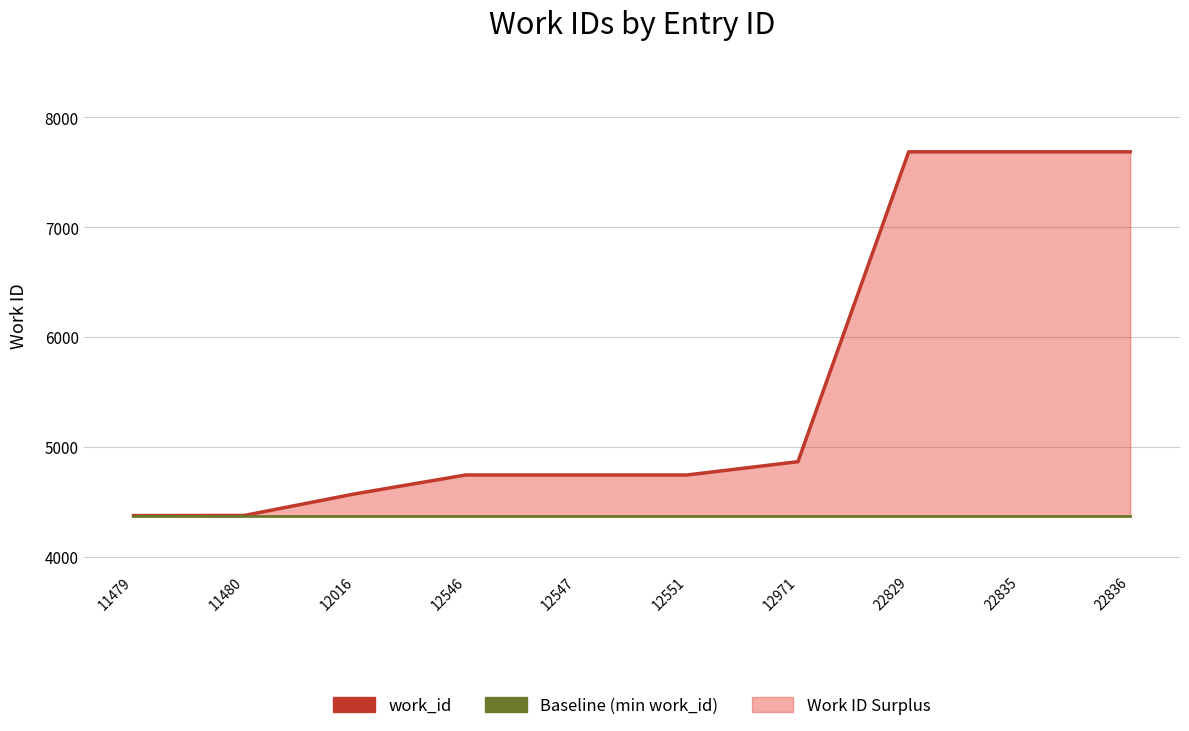

True or false: Baseline (min work_id) and work_id intersect in this chart.

False